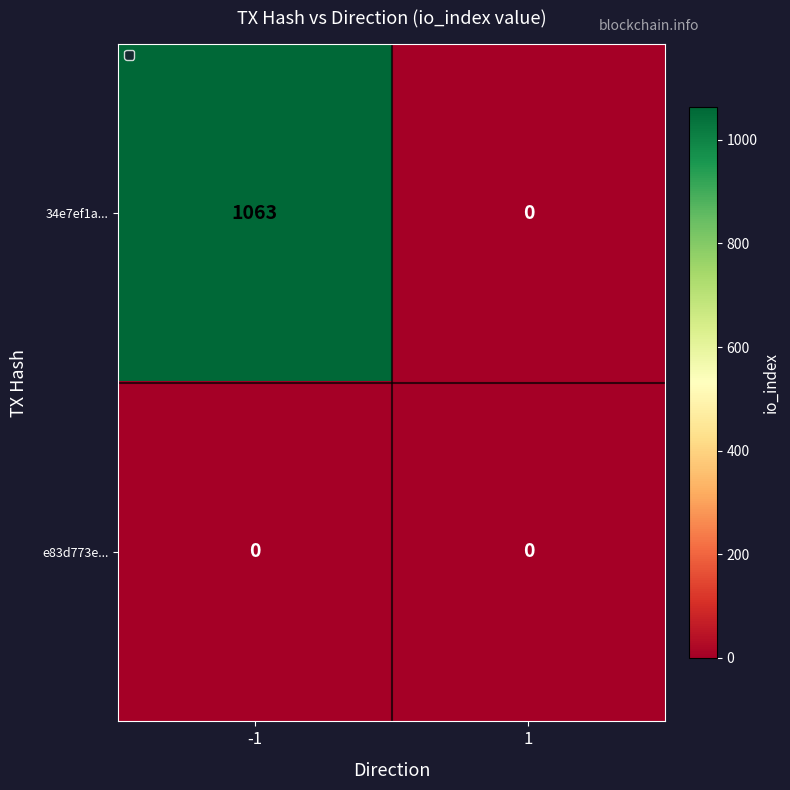

Rank the series at -1 from highest to lowest value.

34e7ef1a..., e83d773e...